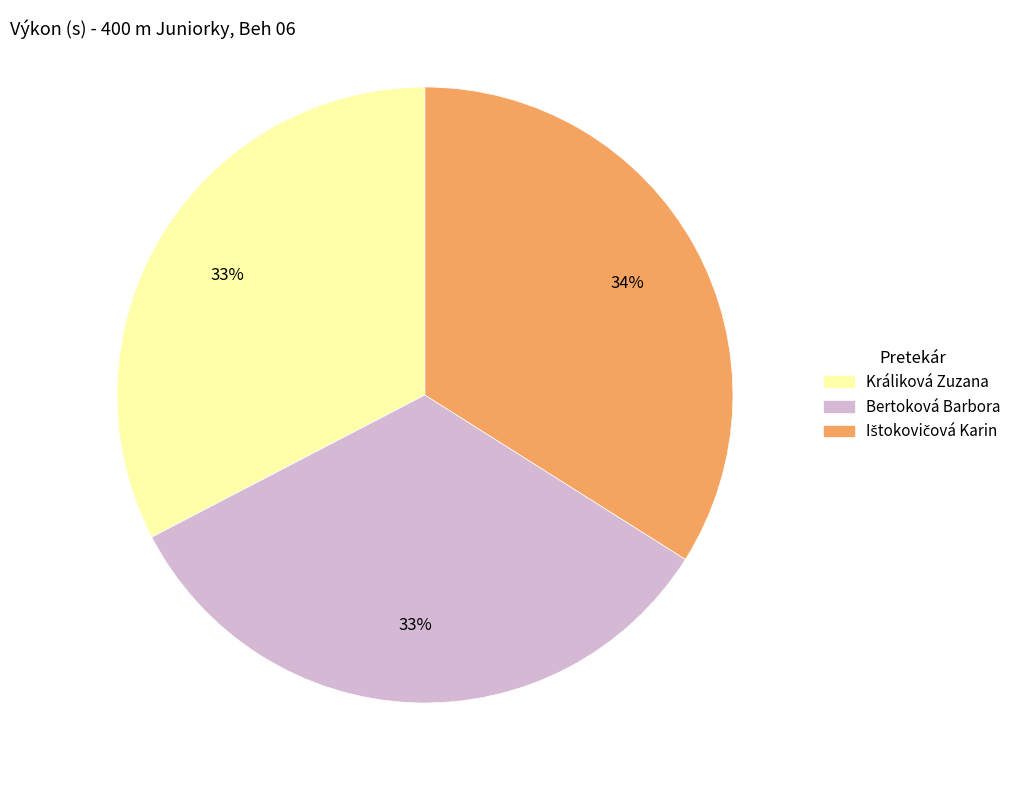

How many slices are in this pie chart?

3